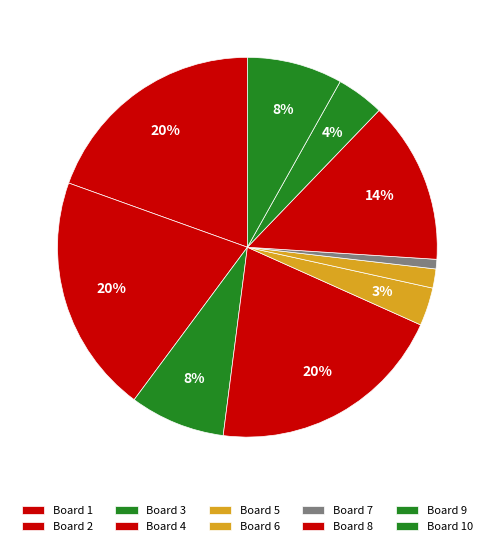

To the nearest percent, what percentage of the pie is Board 6?

2%